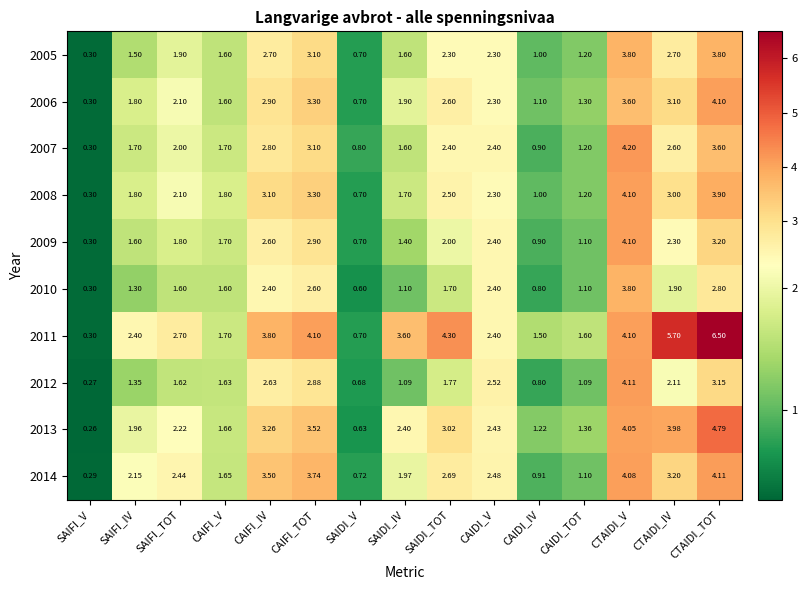

At which category is the sum across all series the highest?

CTAIDI_TOT